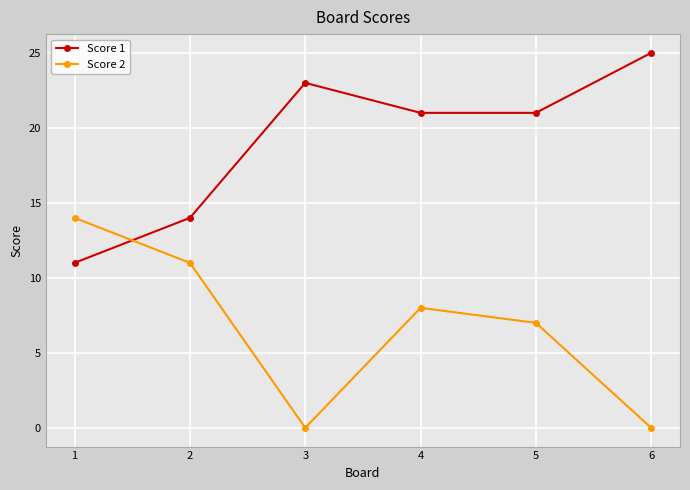

Does the chart have visible grid lines?

Yes